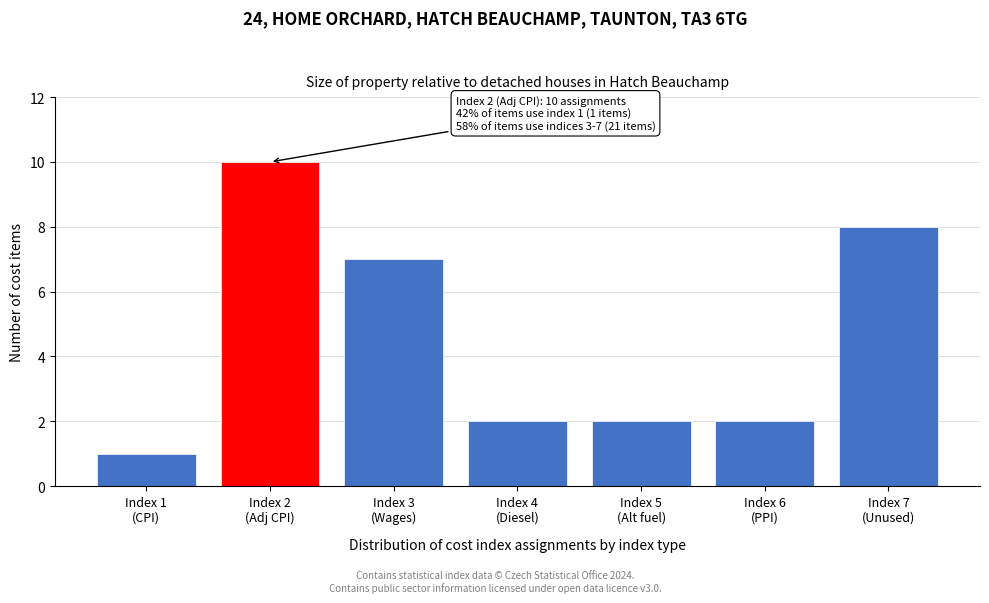

Reading left to right, extract all data points from this chart.

1	10	7	2	2	2	8